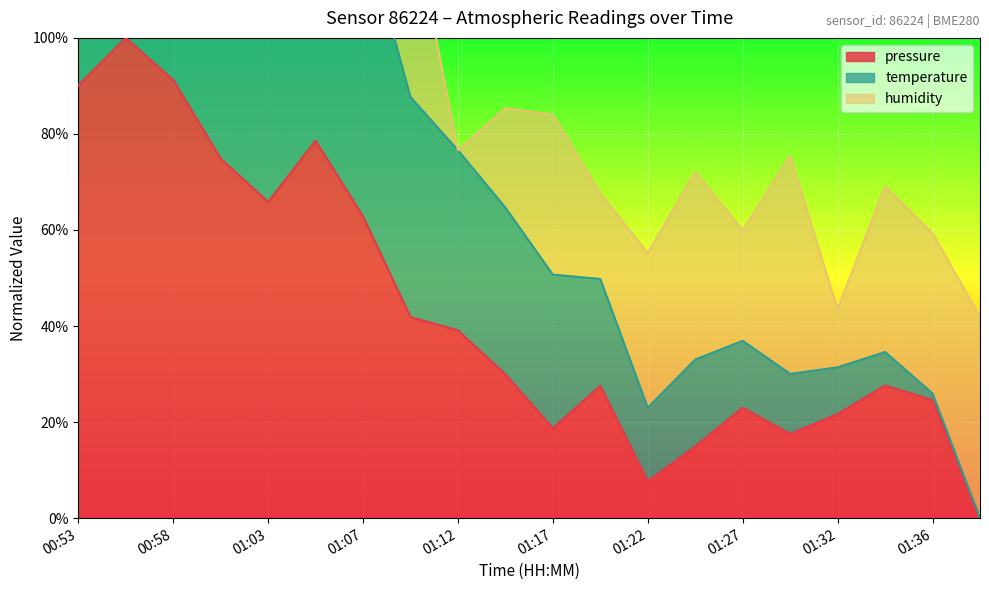

What is the sum of the pressure values at 00:53 and 01:32?

111.8